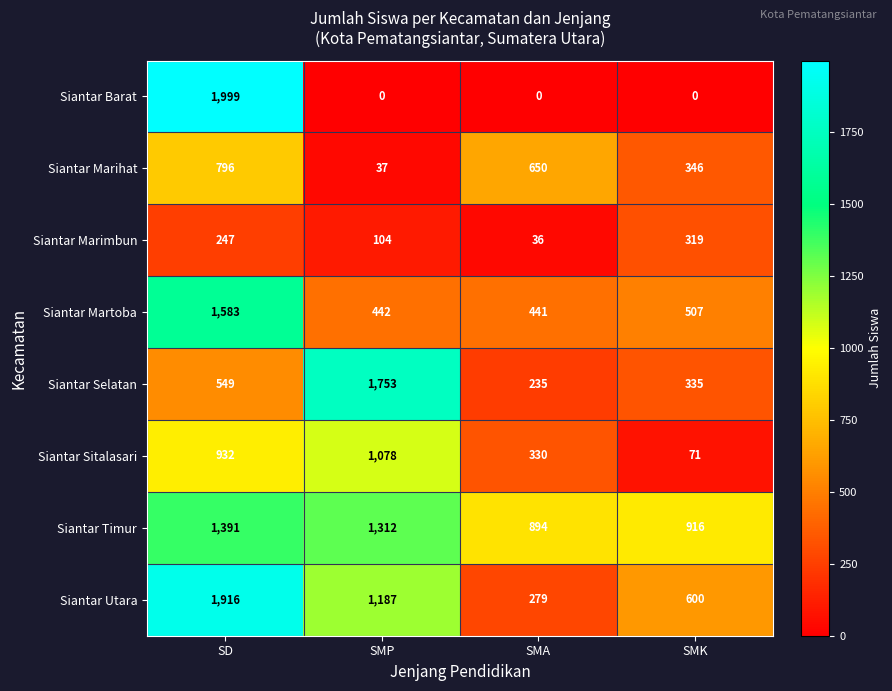

Rank the series by their maximum value, from highest to lowest.

Siantar Barat, Siantar Utara, Siantar Selatan, Siantar Martoba, Siantar Timur, Siantar Sitalasari, Siantar Marihat, Siantar Marimbun